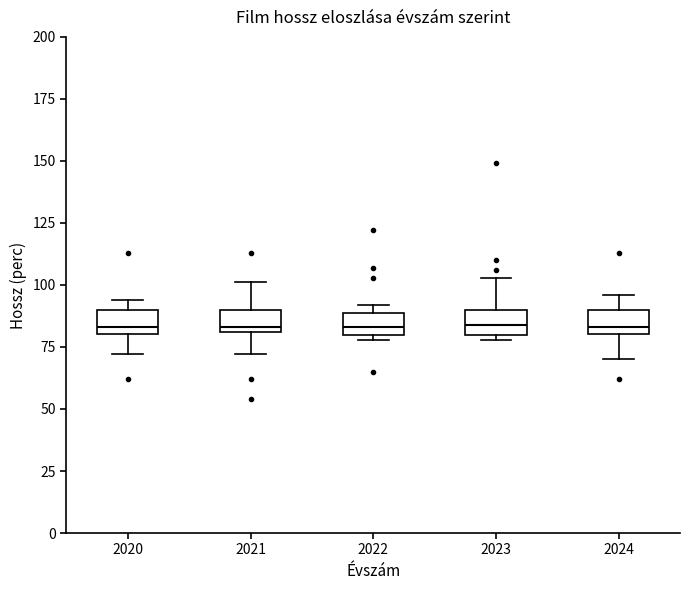

Where is the lower edge of the box at x = 2020 on the y-axis? The values are not printed on the chart, so give them approximately, as read against the axis.

80